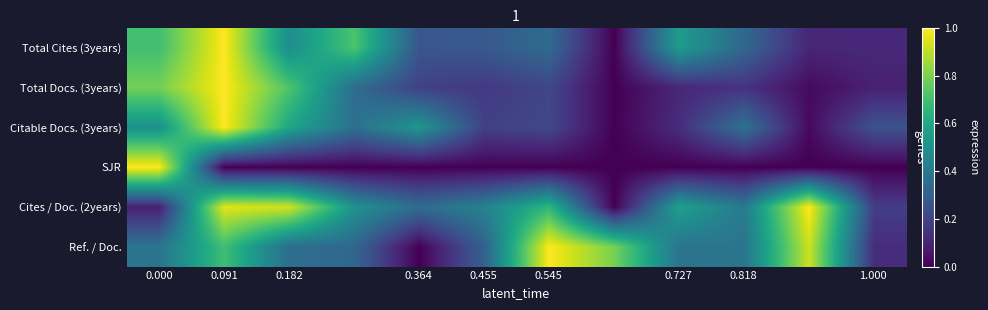

At which category is the sum across all series the highest?

0.091